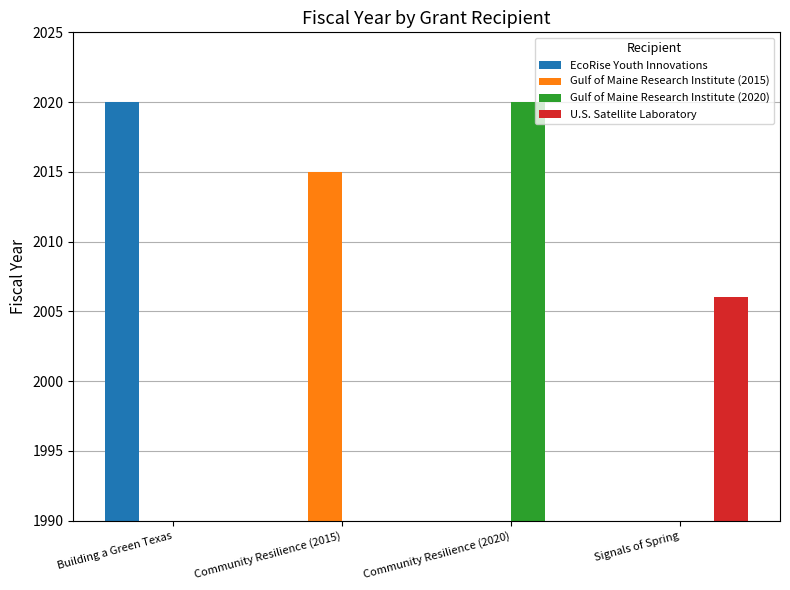

How many values in EcoRise Youth Innovations are above zero?

1